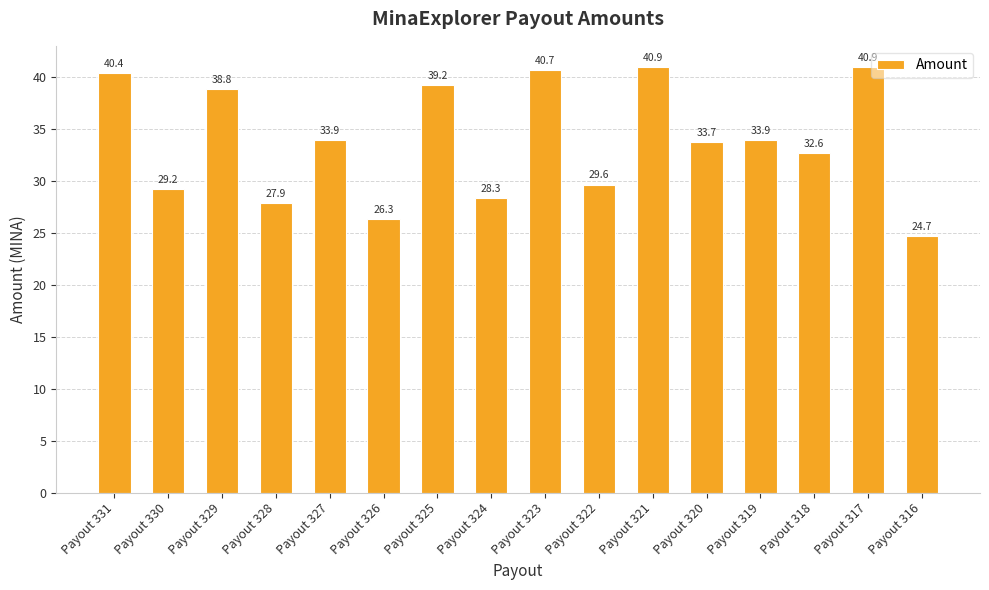

Reading left to right, transcribe all the data shown in this chart.

Payout 331=40.4	Payout 330=29.2	Payout 329=38.8	Payout 328=27.9	Payout 327=33.9	Payout 326=26.3	Payout 325=39.2	Payout 324=28.3	Payout 323=40.7	Payout 322=29.6	Payout 321=40.9	Payout 320=33.7	Payout 319=33.9	Payout 318=32.6	Payout 317=40.9	Payout 316=24.7